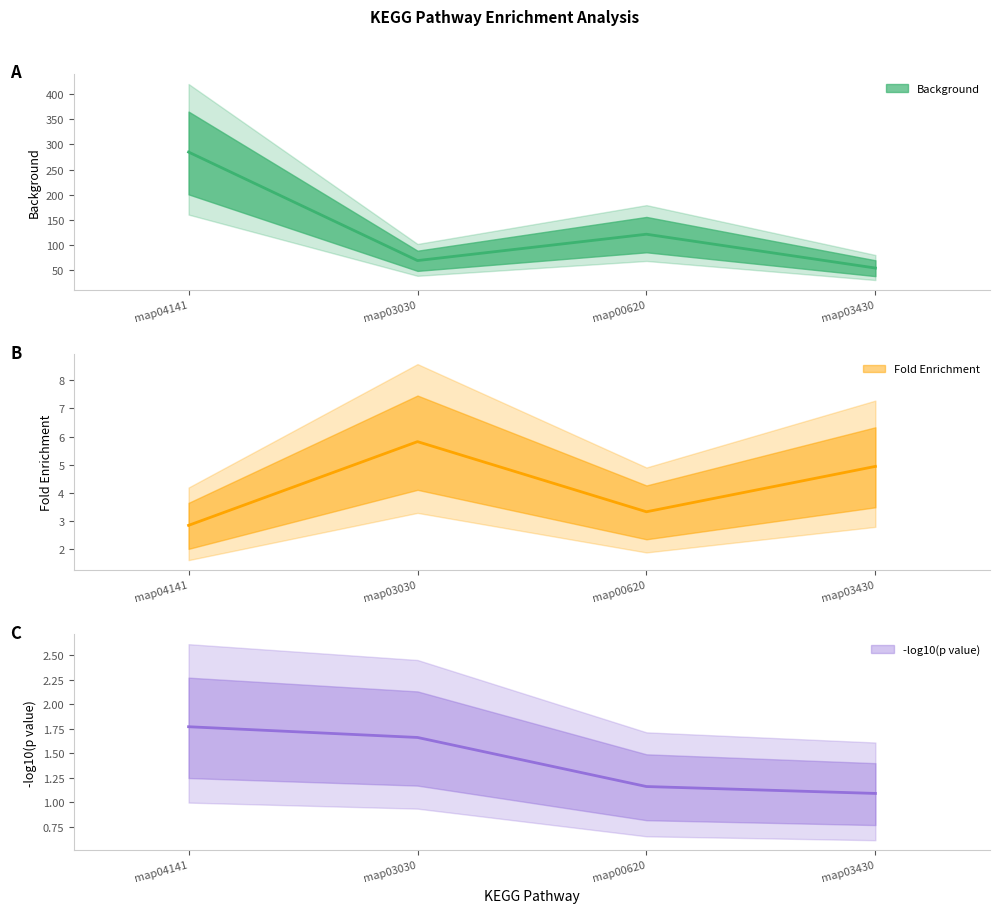

Rank the series by their maximum value, from lowest to highest.

-log10(p value) (mid), Fold Enrichment (mid), Background (mid)